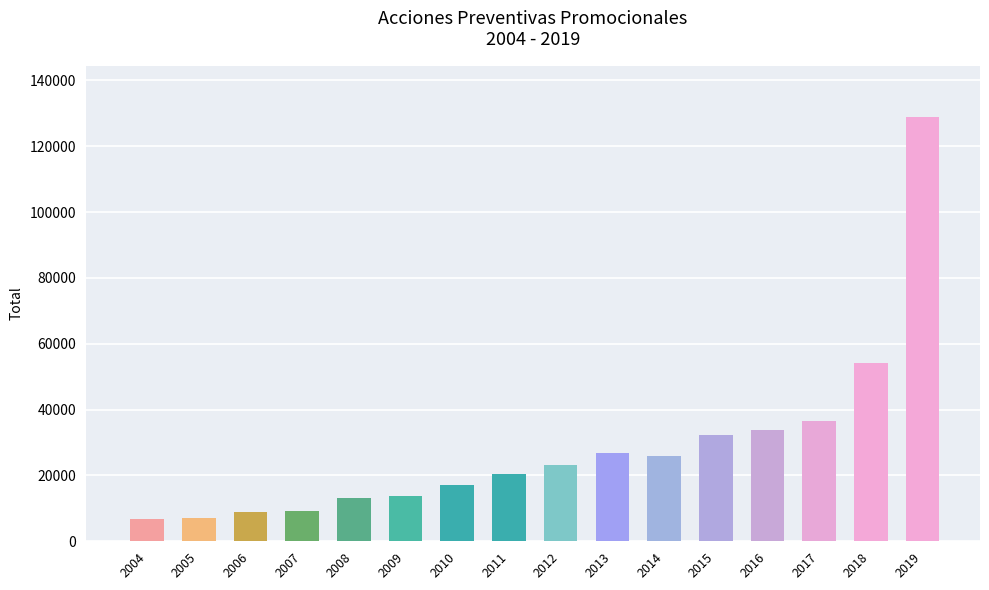

What is the difference between the values at 2007 and 2017?

27388